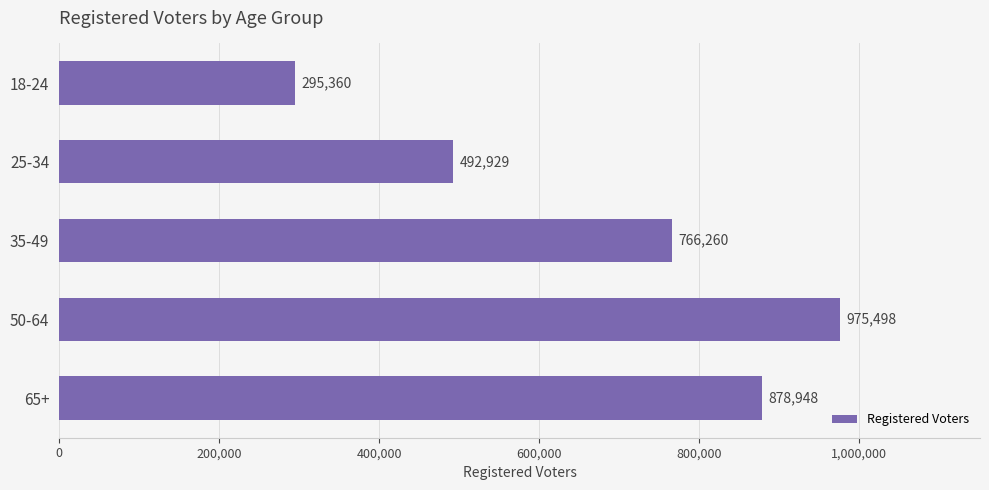

What is the label of the 3rd bar from the bottom?

35-49